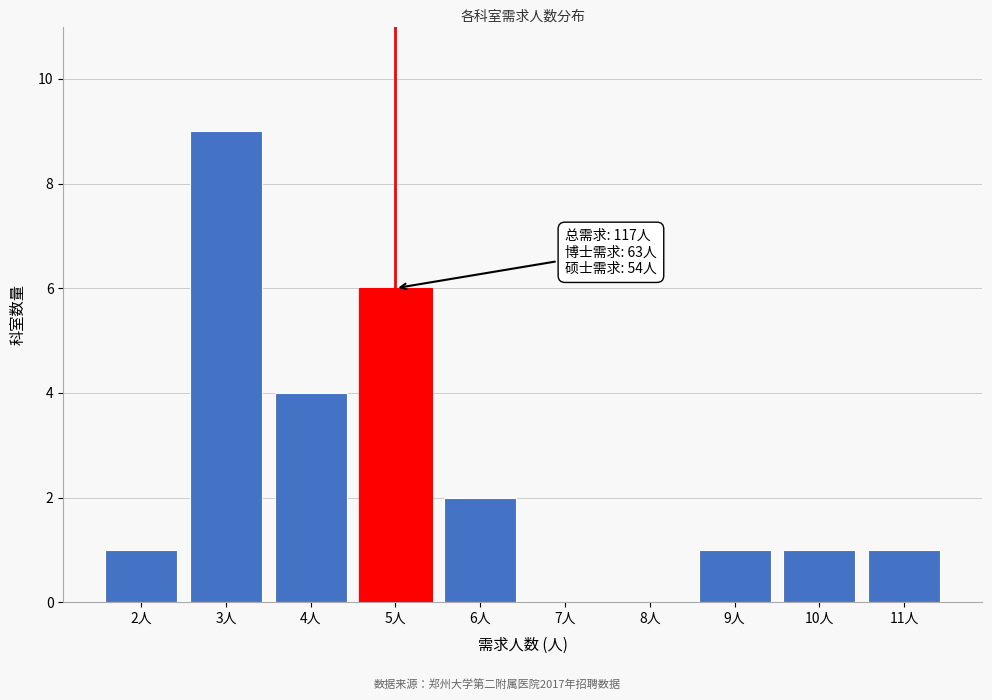

Reading left to right, what are all the values shown in this chart?

2人=1	3人=9	4人=4	5人=6	6人=2	7人=0	8人=0	9人=1	10人=1	11人=1